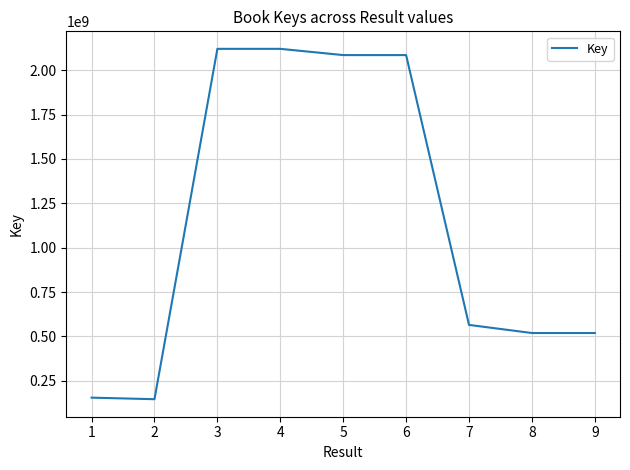

What is the change in value from 1 to 9?

+364000094